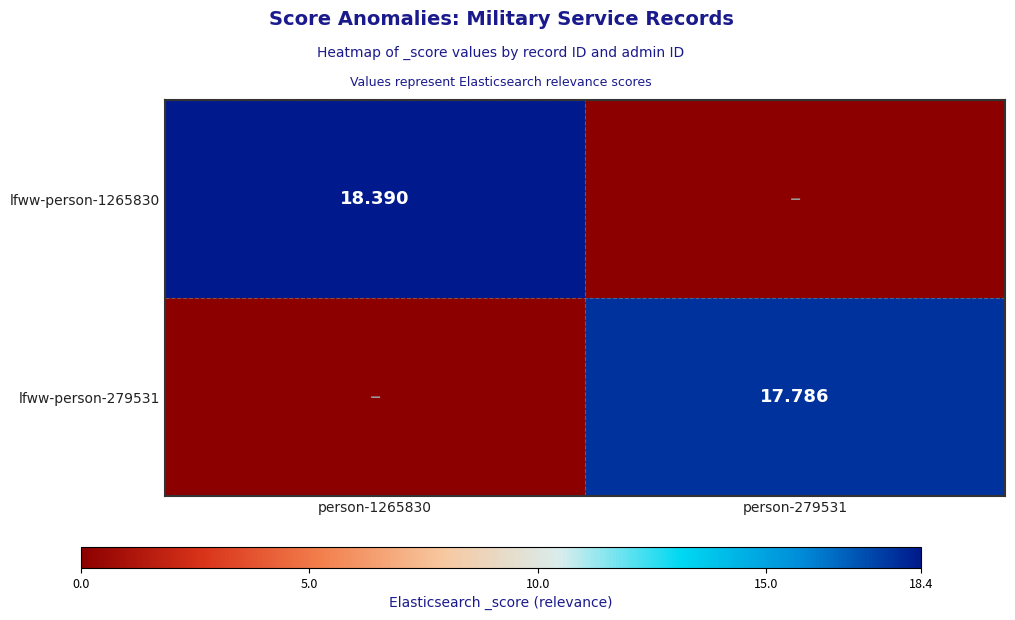

Is the value of lfww-person-279531 at person-279531 greater than the value of lfww-person-1265830 at person-1265830?

No